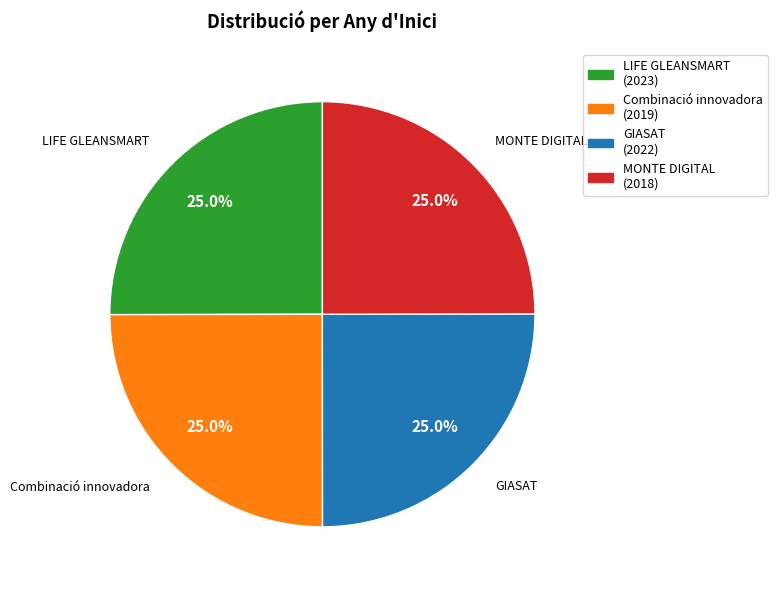

Does any single category account for the majority?

No